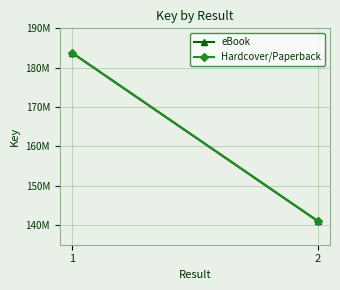

How many Hardcover/Paperback values are between 141022054 and 183772556?

2